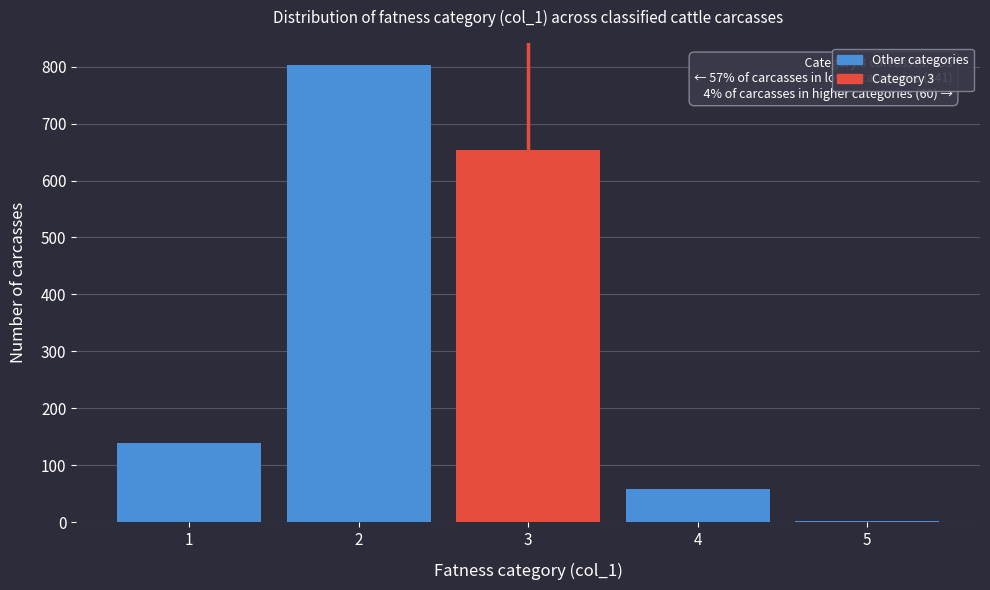

Reading left to right, extract all data points from this chart.

1=139	2=802	3=653	4=58	5=2